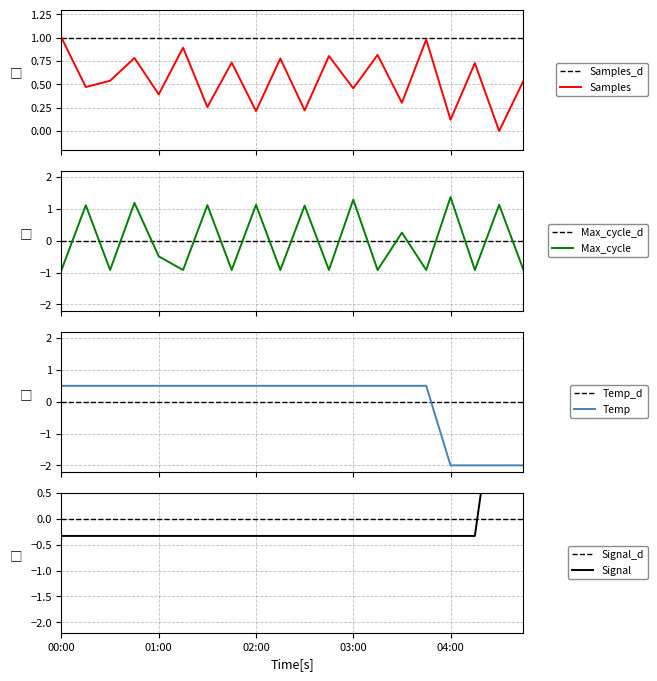

What is the value of the Signal point at the 3rd from the left?

-0.3